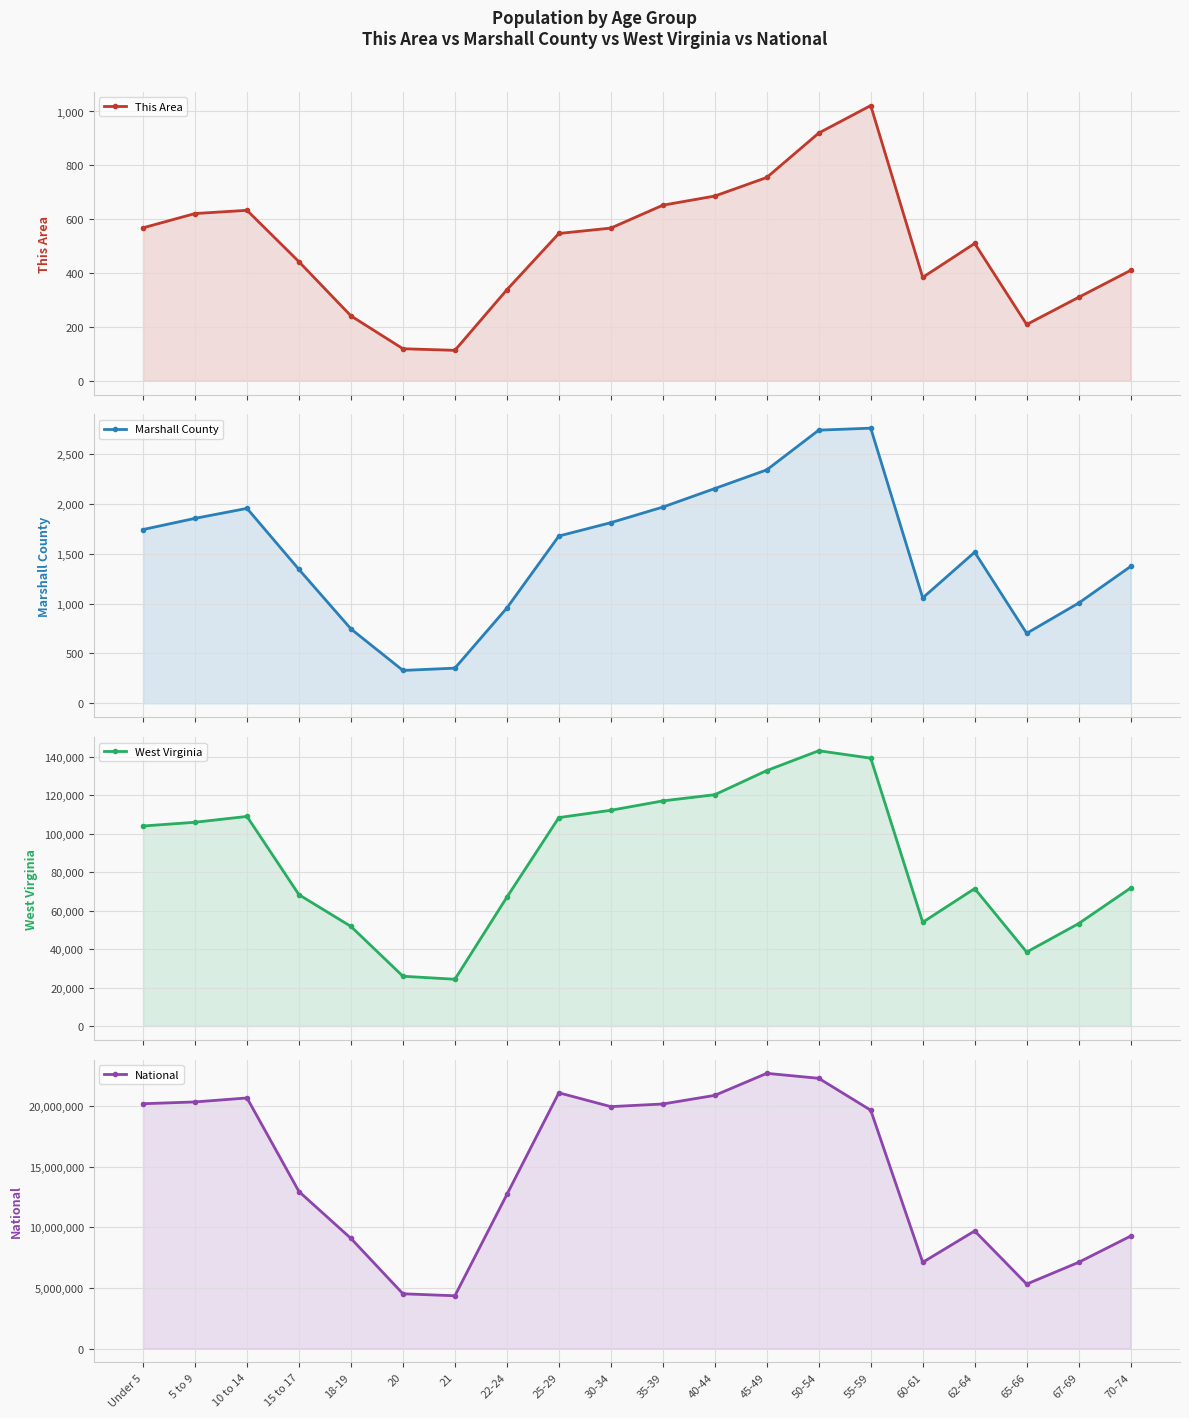

What is the lowest value of the Marshall County series?

330